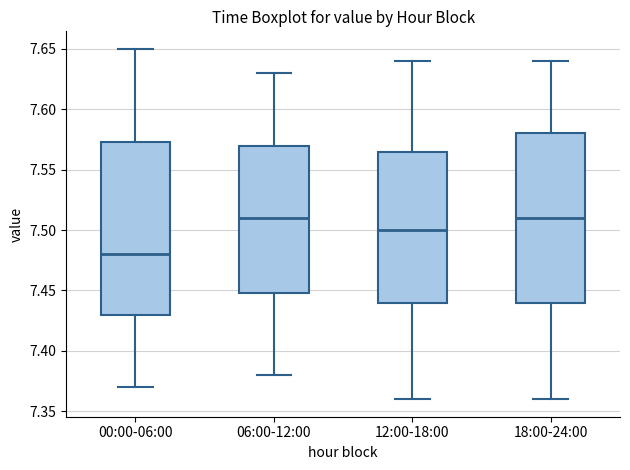

Where does the lower whisker of the box for 00:00-06:00 end on the y-axis? The values are not printed on the chart, so give them approximately, as read against the axis.

7.370